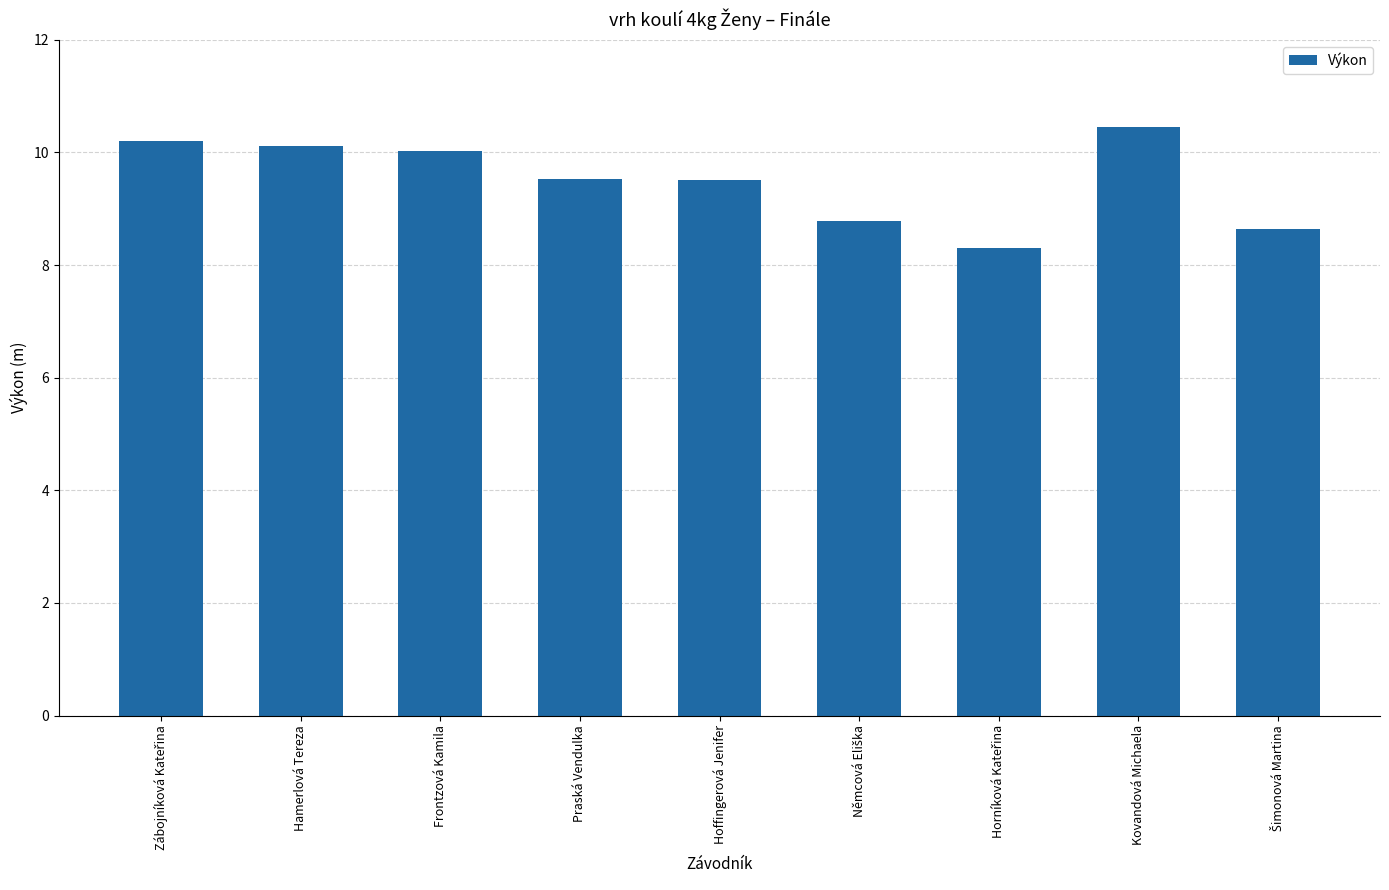

What is the minimum value shown in the chart?

8.3